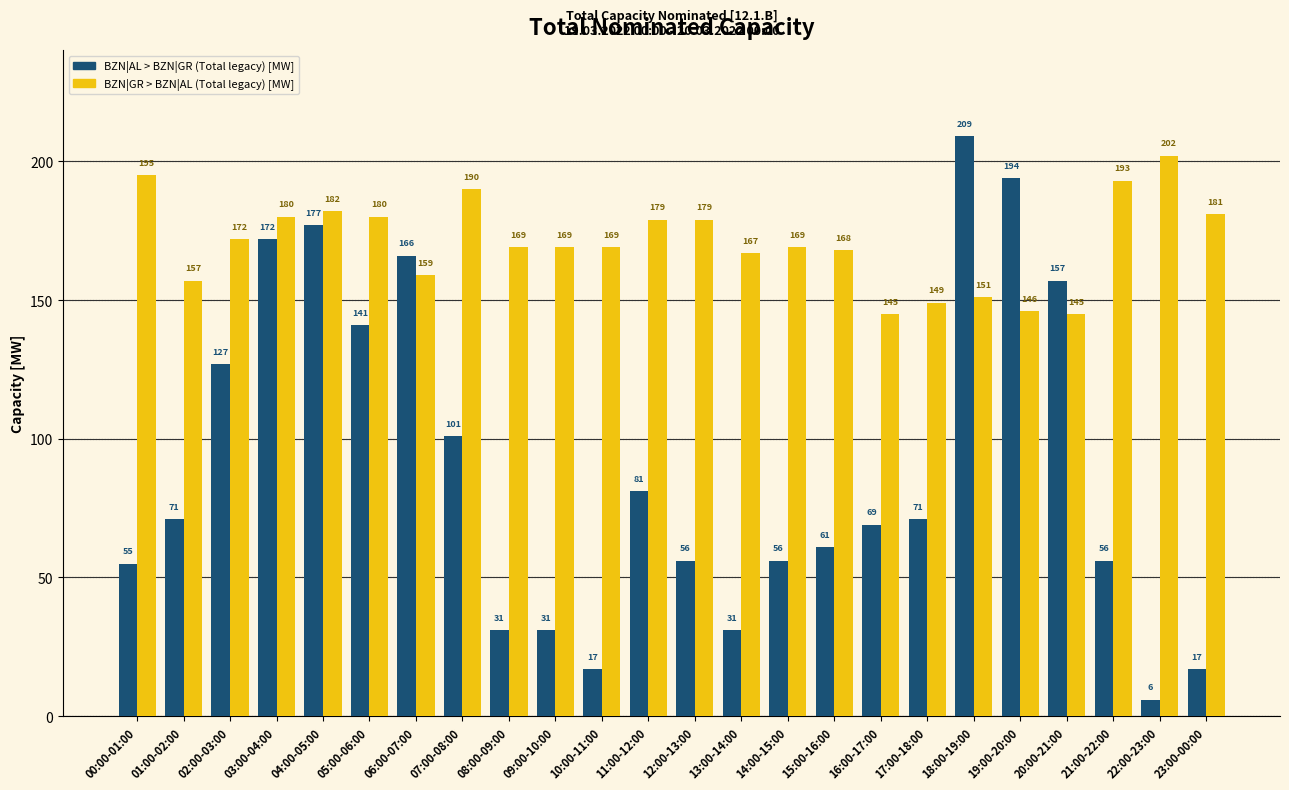

Reading left to right, what are all the values shown in this chart?

BZN|AL > BZN|GR (Total legacy) [MW]: 55	71	127	172	177	141	166	101	31	31	17	81	56	31	56	61	69	71	209	194	157	56	6	17
BZN|GR > BZN|AL (Total legacy) [MW]: 195	157	172	180	182	180	159	190	169	169	169	179	179	167	169	168	145	149	151	146	145	193	202	181